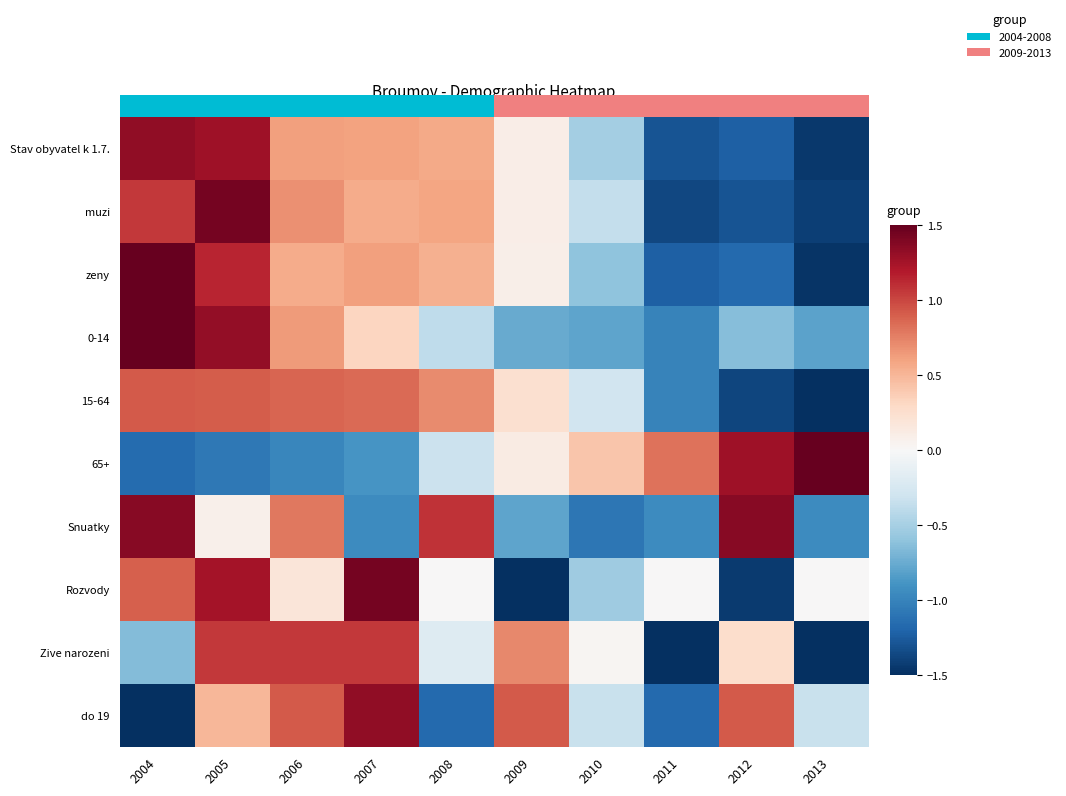

List the series in order of their peak value, highest first.

zeny, 0-14, 65+, muzi, Rozvody, Snuatky, do 19, Stav obyvatel k 1.7., Zive narozeni, 15-64